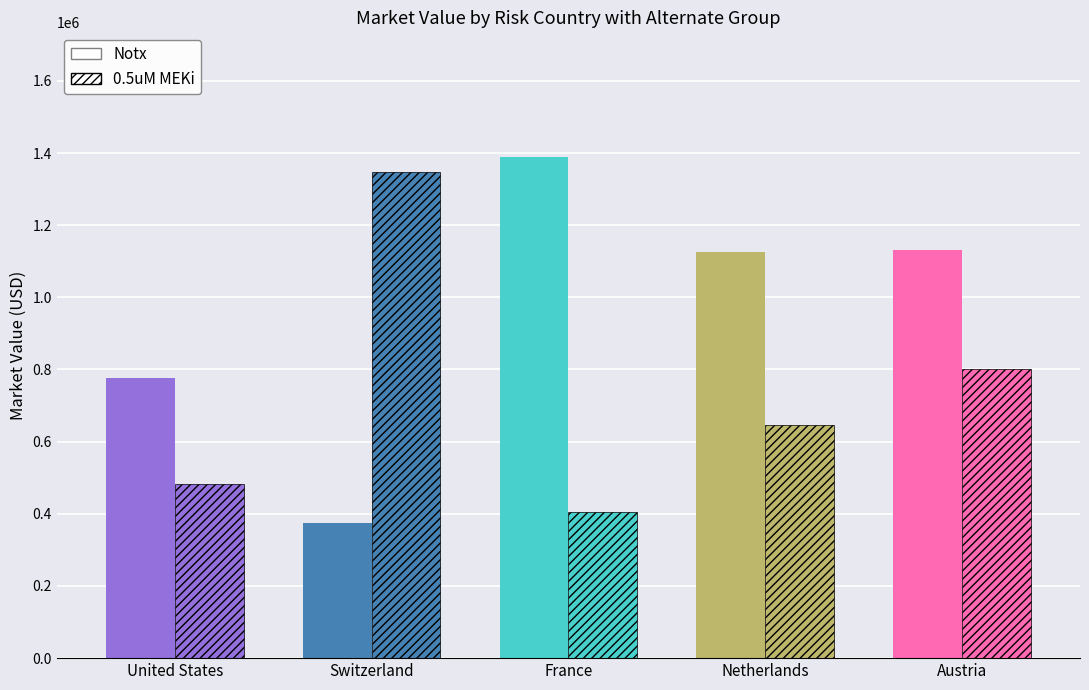

How many series are shown in this chart?

2